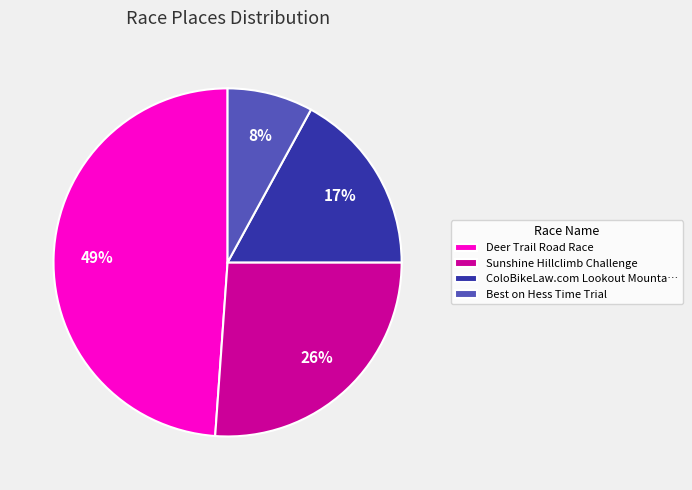

Which slice is the largest?

Deer Trail Road Race